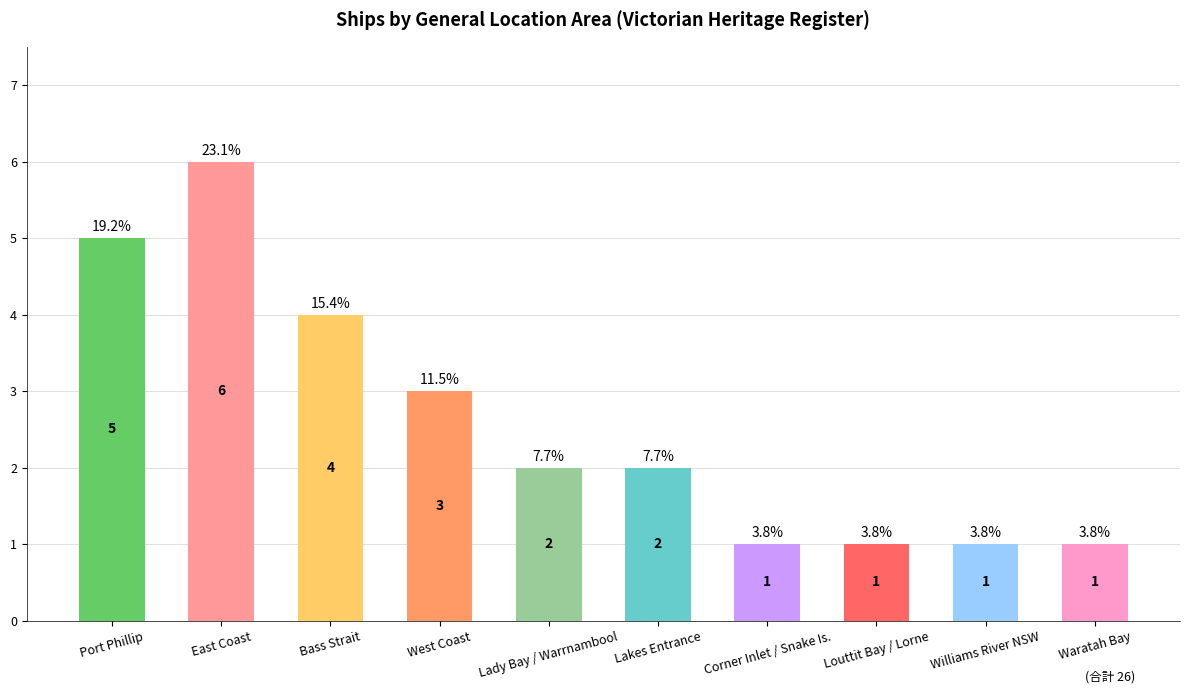

What is the minimum value shown in the chart?

1